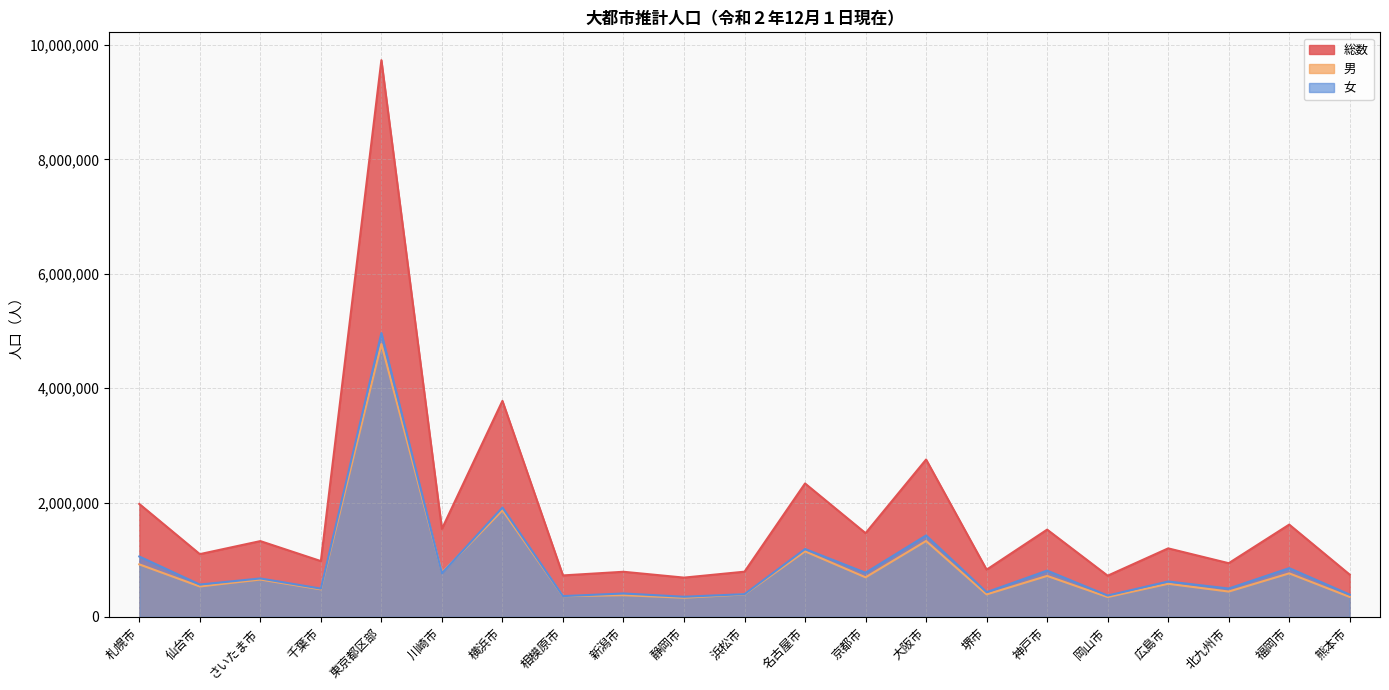

In 総数, how many points are higher than both neighbors (excluding endpoints)?

9